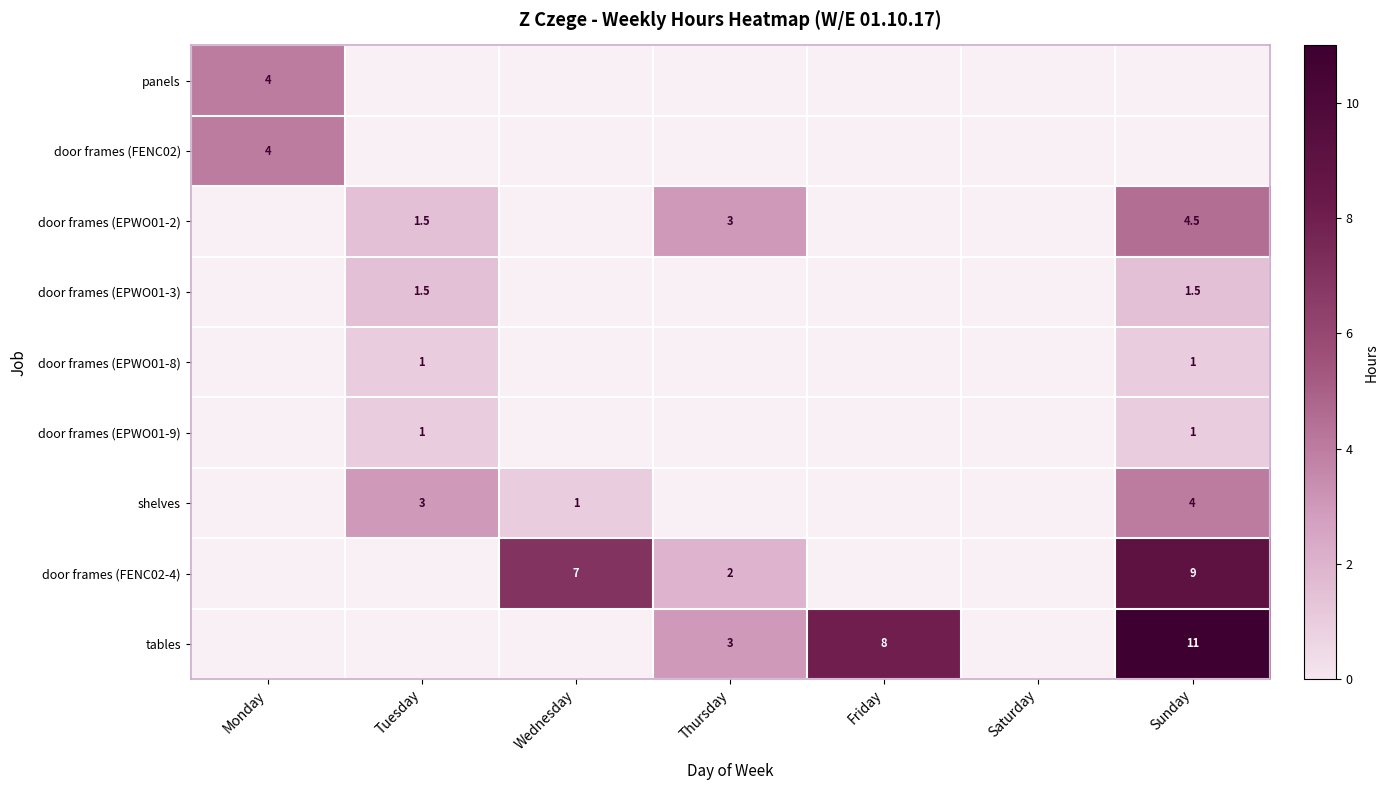

True or false: door frames (FENC02-4) has a value of 4.0 at Sunday.

False